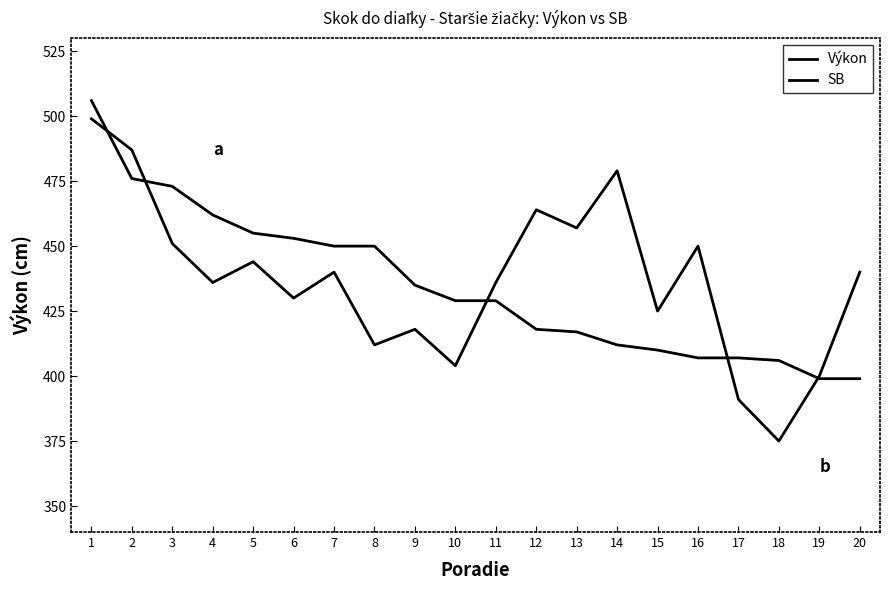

What is the sum of the Výkon values at 19 and 6?

852